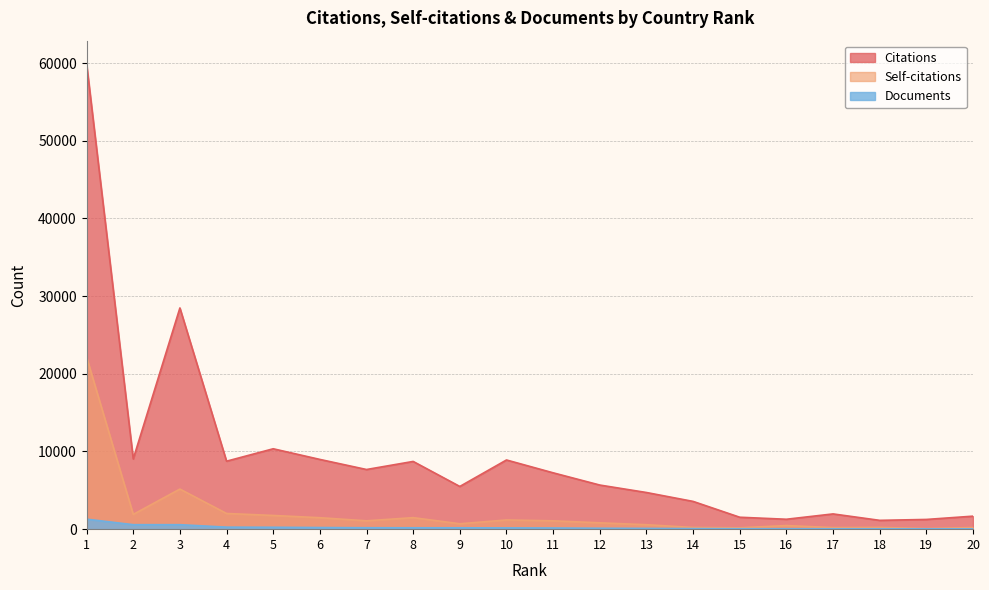

Which category has the highest value across all series?

1